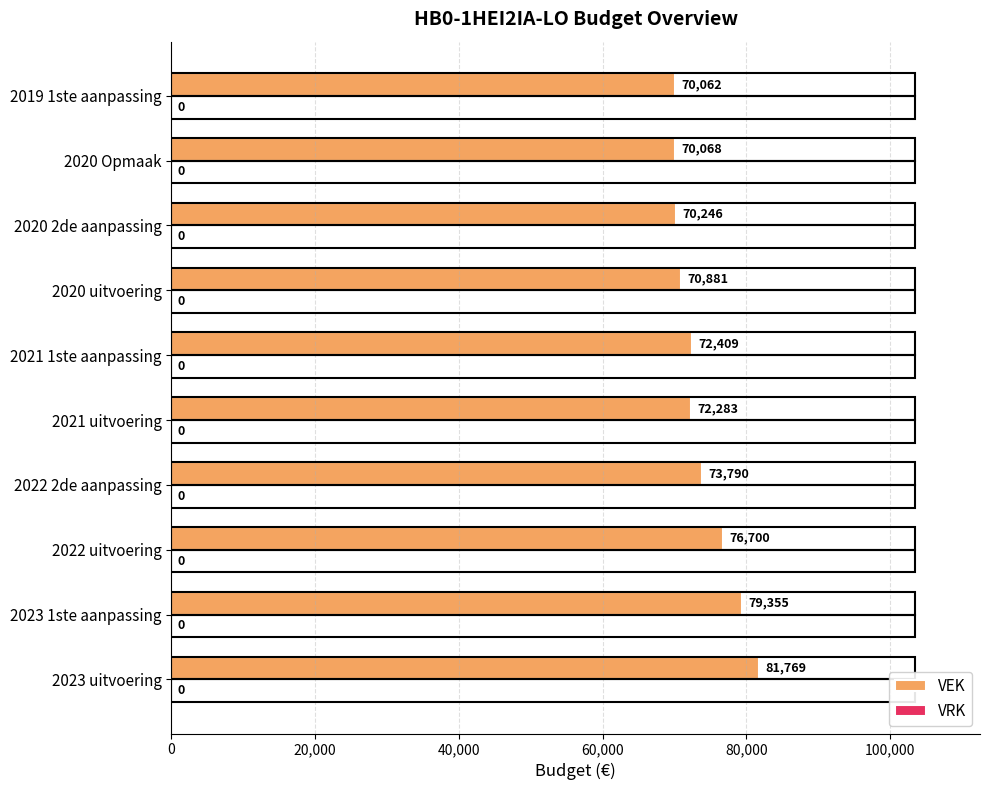

What is the difference between the maximum and second lowest values?

11701